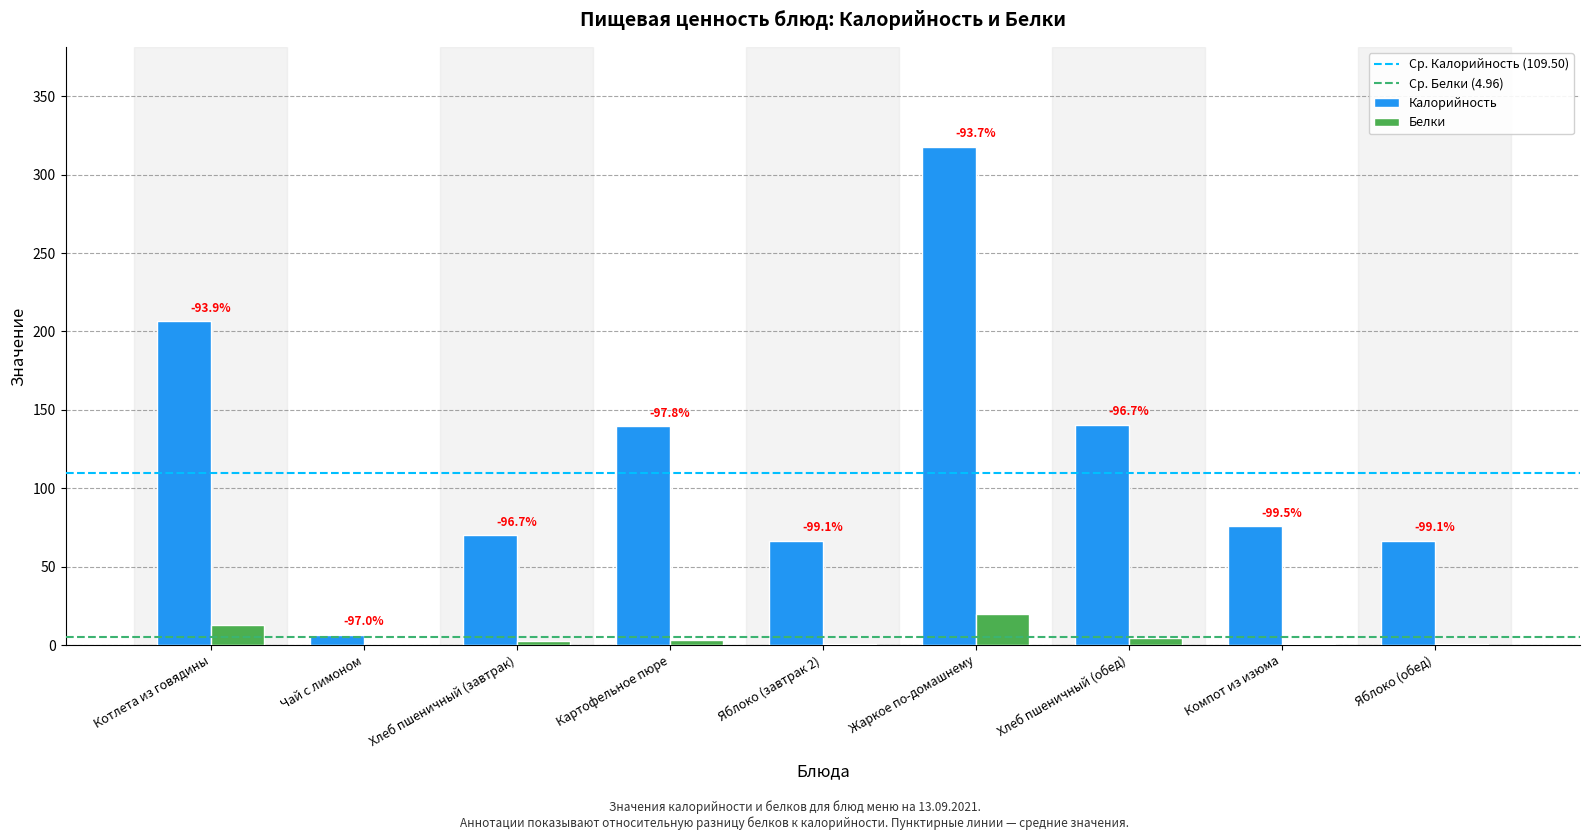

Which series has the widest spread of values?

Калорийность